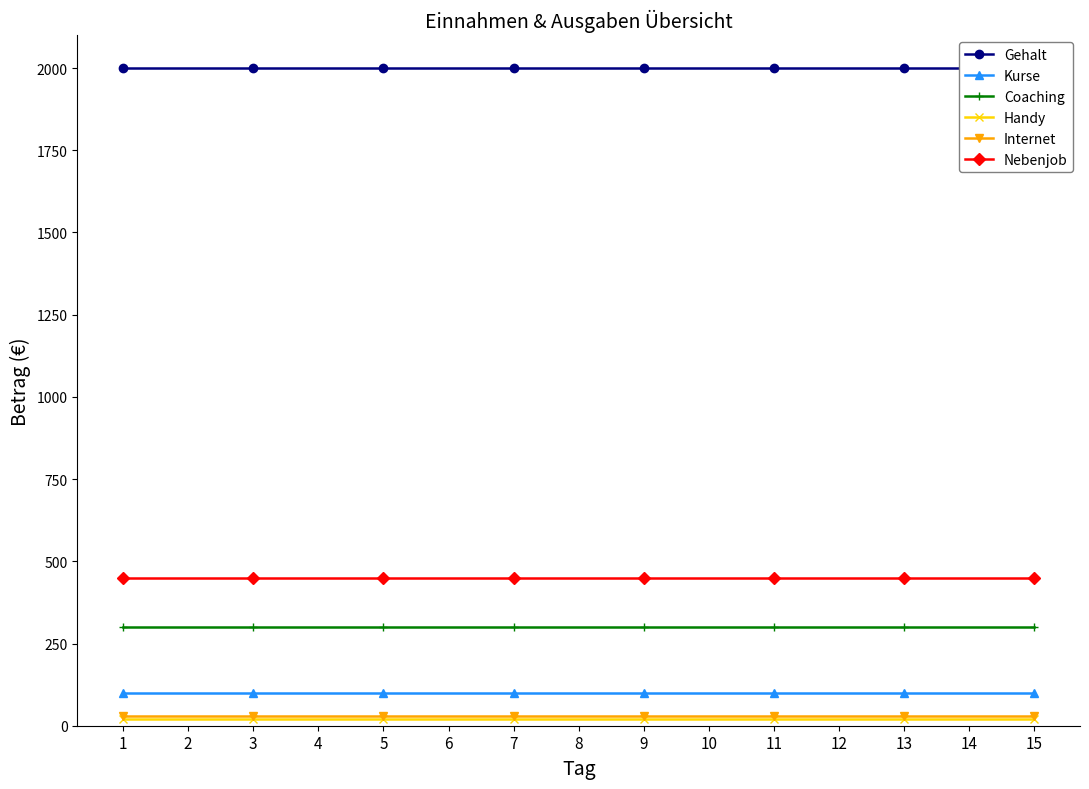

True or false: Handy and Nebenjob intersect in this chart.

False